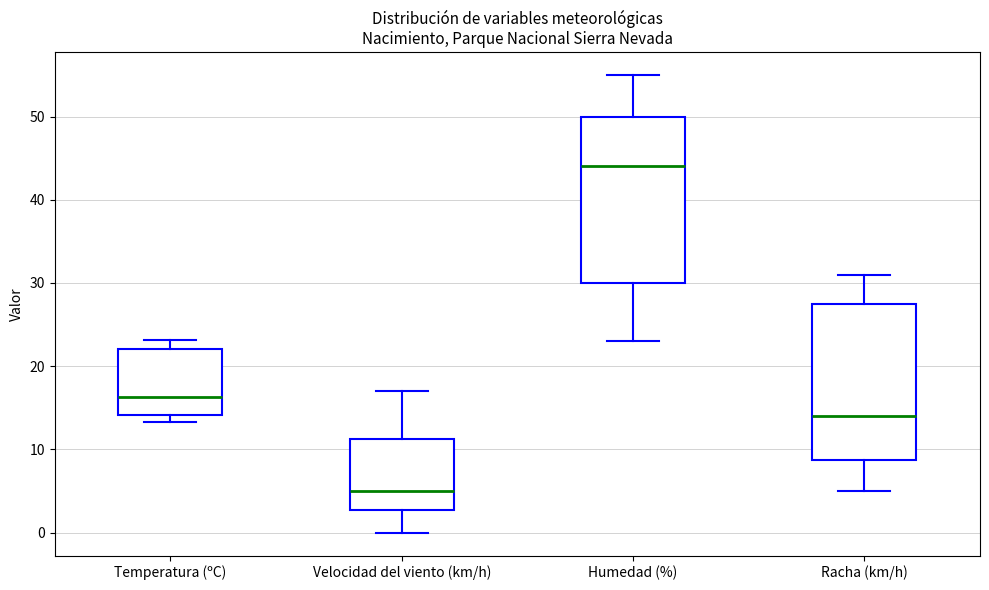

Reading left to right, read every box against the y-axis: the position of its median line, the range the box covers, and the ends of its whiskers. The values are not printed on the chart, so give them approximately, as read against the axis.

Temperatura (ºC): median 16, box 14 to 22, whiskers 13 to 23
Velocidad del viento (km/h): median 5, box 3 to 11, whiskers 0 to 17
Humedad (%): median 44, box 30 to 50, whiskers 23 to 55
Racha (km/h): median 14, box 9 to 28, whiskers 5 to 31